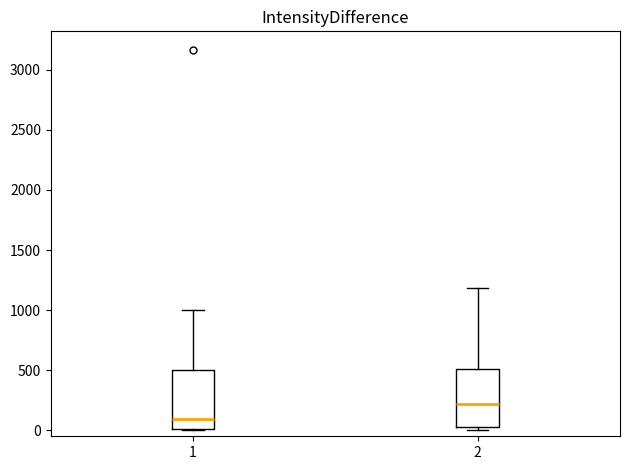

Reading left to right, transcribe this box plot: for each box, give where its median line is, the range the box spans, and where its two whiskers end, as read against the y-axis. The values are not printed on the chart, so give them approximately, as read against the axis.

1: median 100, box 0 to 500, whiskers 0 to 1000
2: median 200, box 50 to 500, whiskers 0 to 1200